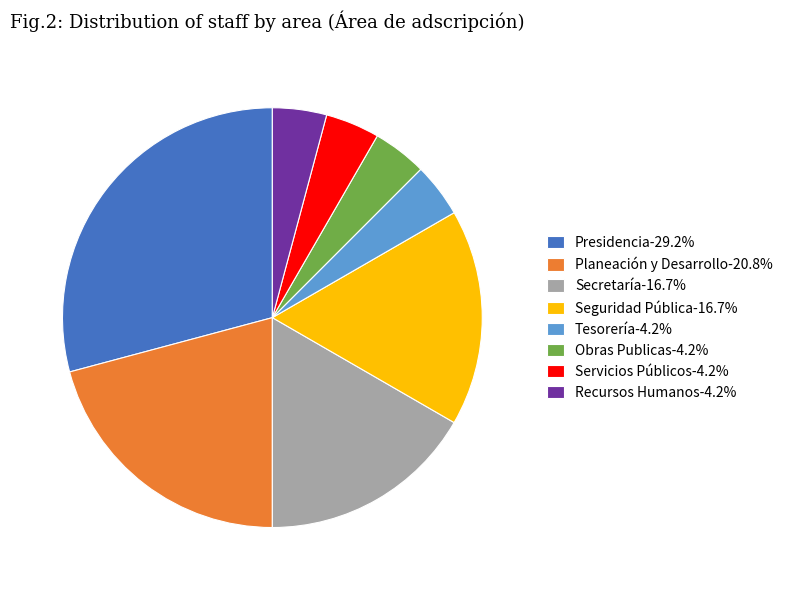

Does Seguridad Pública-16.7% represent more than half of the total?

No